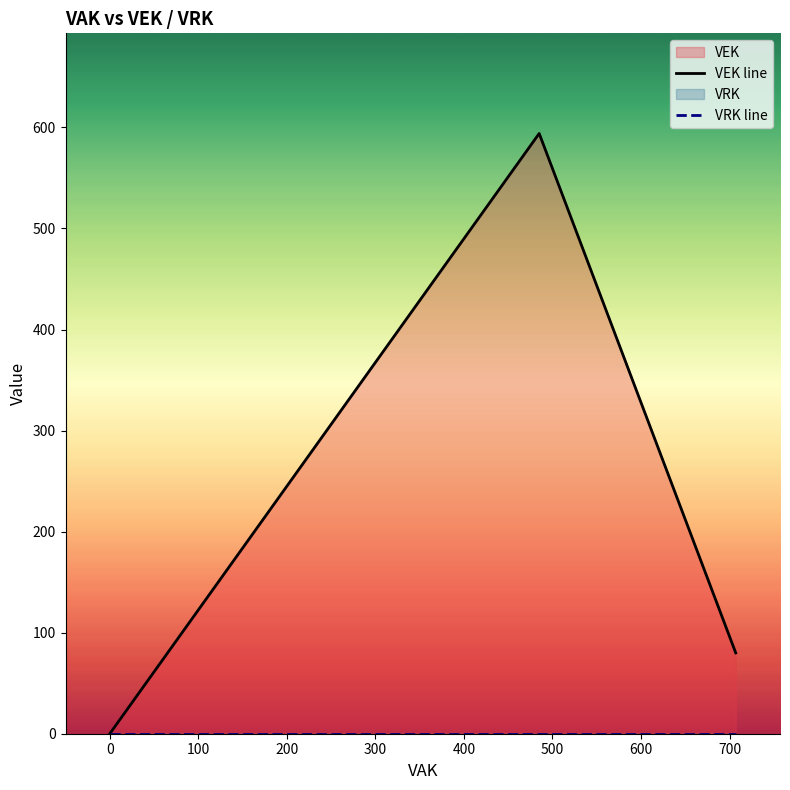

What is the label of the 5th point from the left?

300